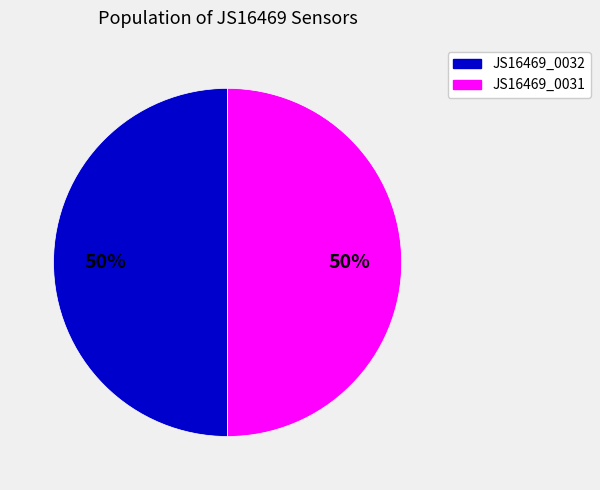

Approximately how many times larger is the value at JS16469_0031 compared to JS16469_0032?

1.0